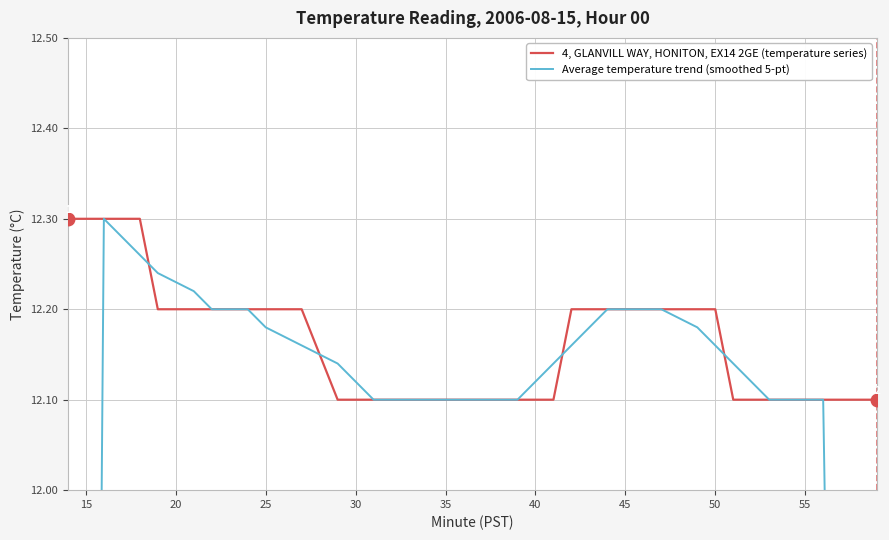

Count the number of categories in the chart.

40